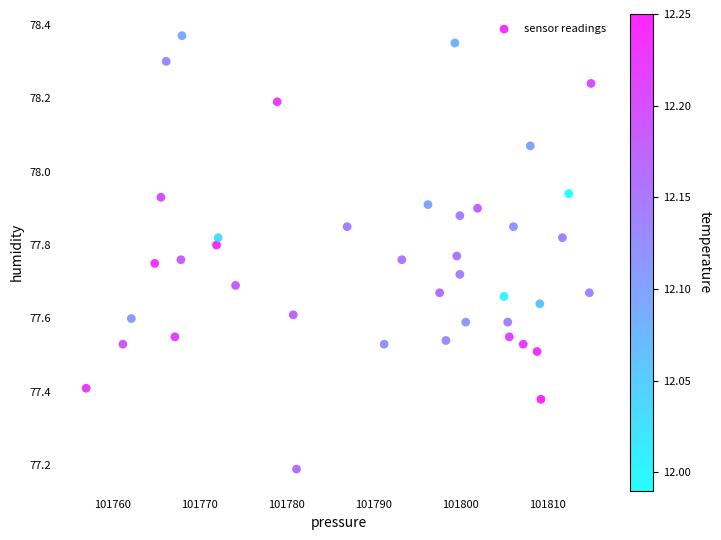

What Y value in the scatter plot is closest to 77?

77.2